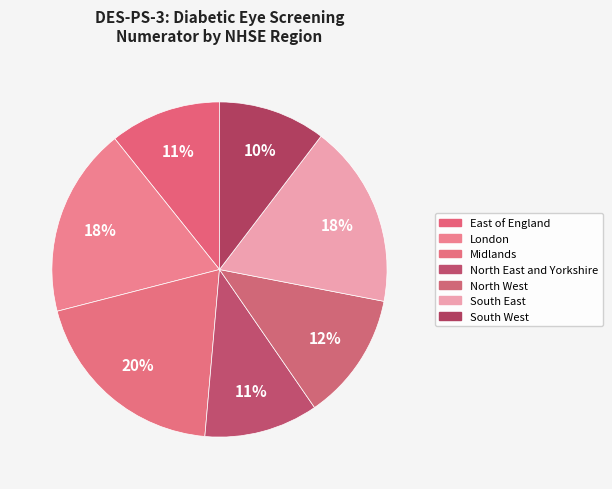

To the nearest percent, what percentage of the pie is London?

18%